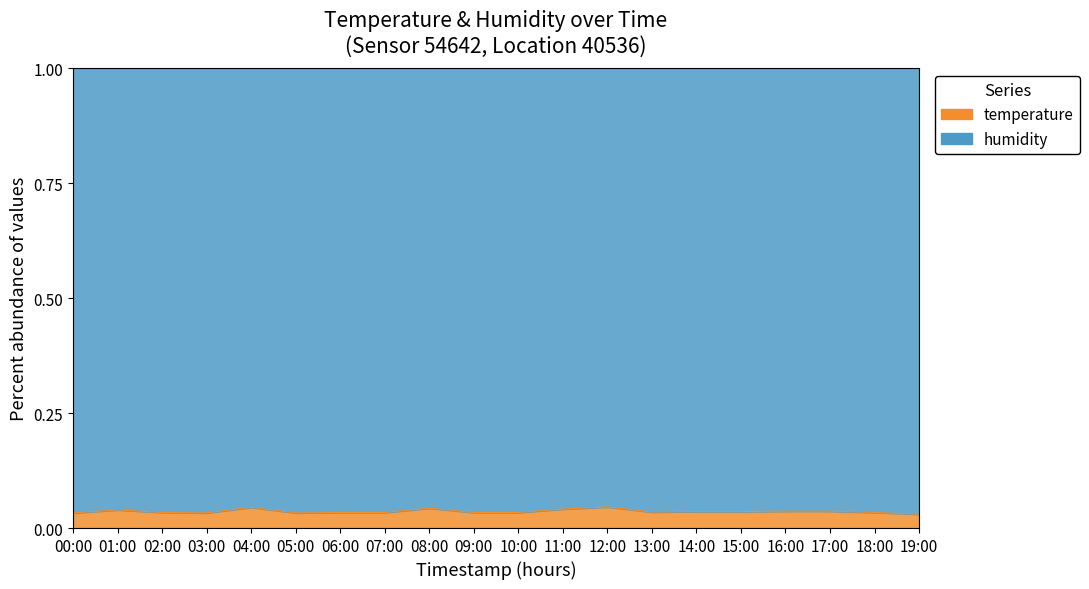

What is the sum of the values at 15:00 and 05:00?

0.1